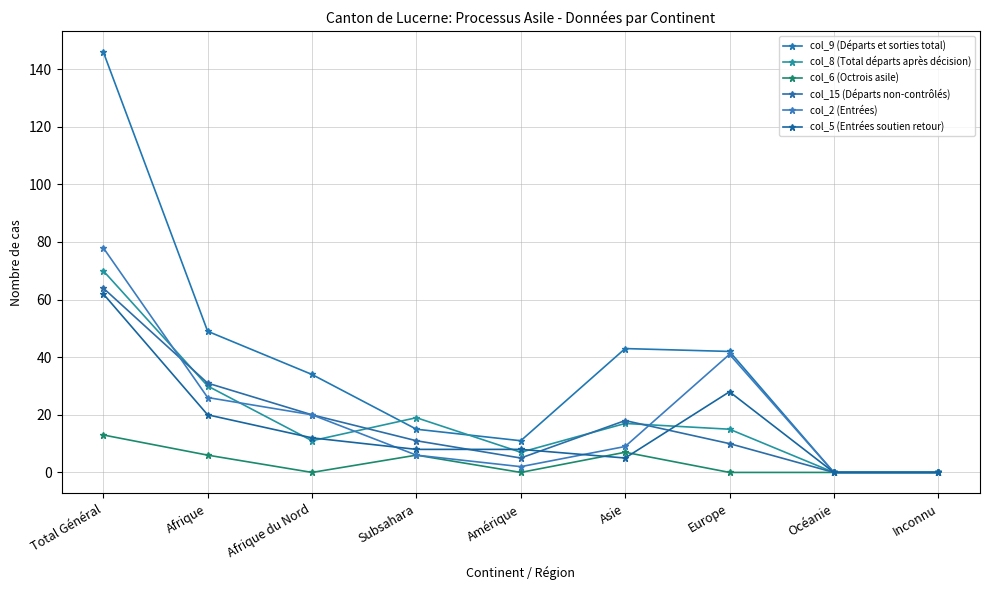

Reading left to right, what are all the values shown in this chart?

col_9 (Départs et sorties total): 146	49	34	15	11	43	42	0	0
col_8 (Total départs après décision): 70	30	11	19	7	17	15	0	0
col_6 (Octrois asile): 13	6	0	6	0	7	0	0	0
col_15 (Départs non-contrôlés): 64	31	20	11	5	18	10	0	0
col_2 (Entrées): 78	26	20	6	2	9	41	0	0
col_5 (Entrées soutien retour): 62	20	12	8	8	5	28	0	0